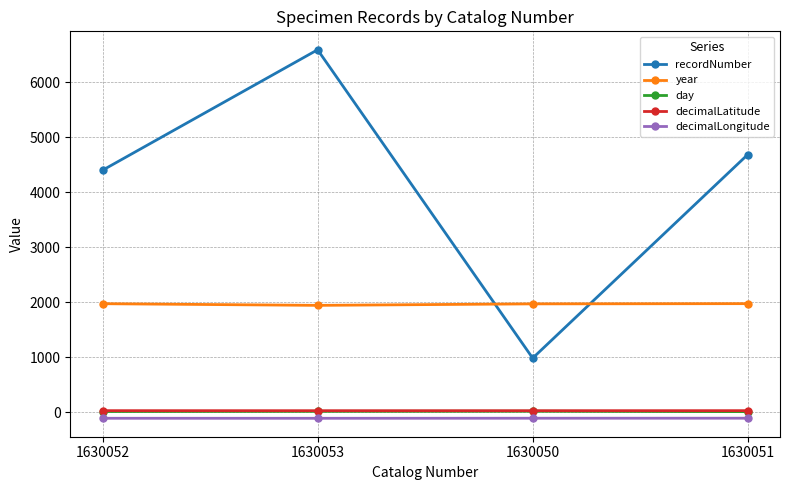

At which label does recordNumber first exceed 4686?

1630053